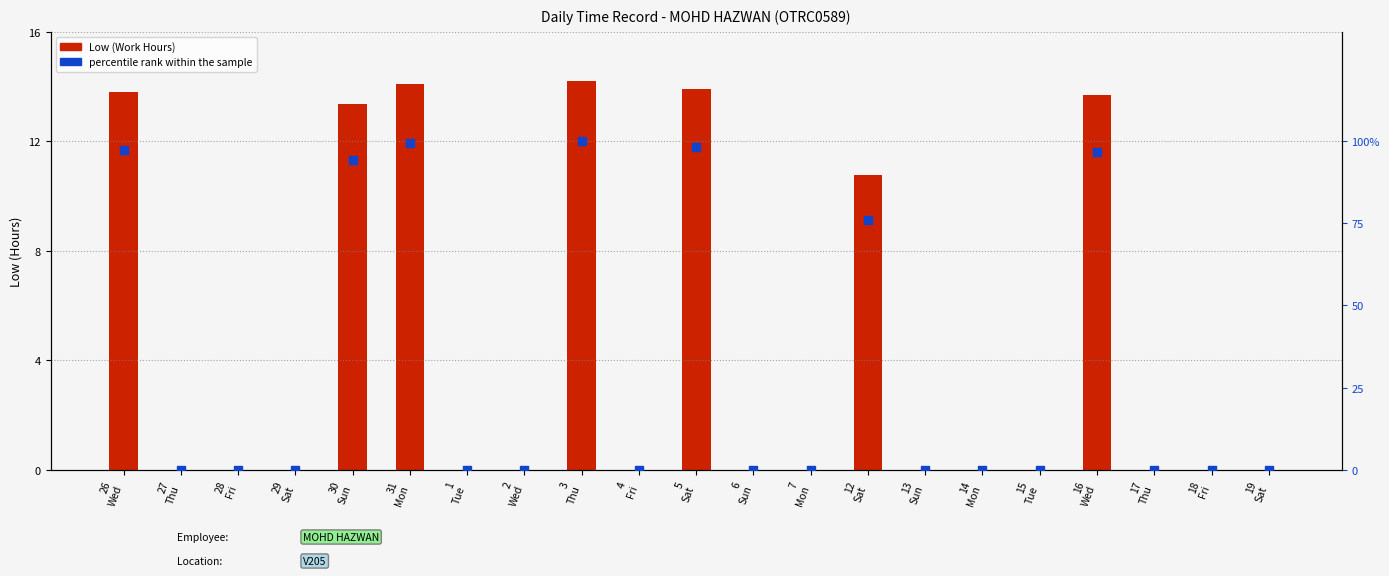

At which category is the sum across all series the highest?

3
Thu